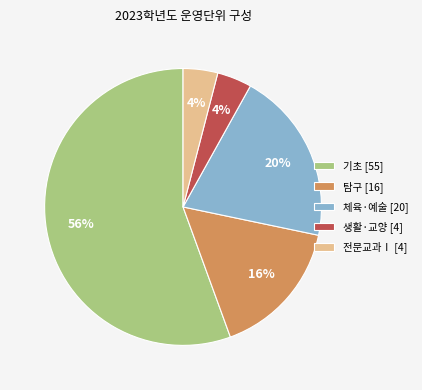

Count the number of slices in the pie.

5